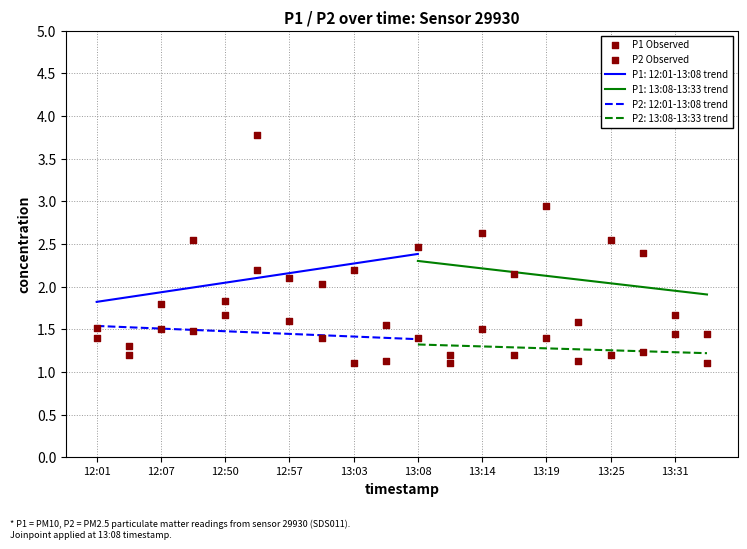

Which series reaches the minimum Y coordinate?

P2 Observed